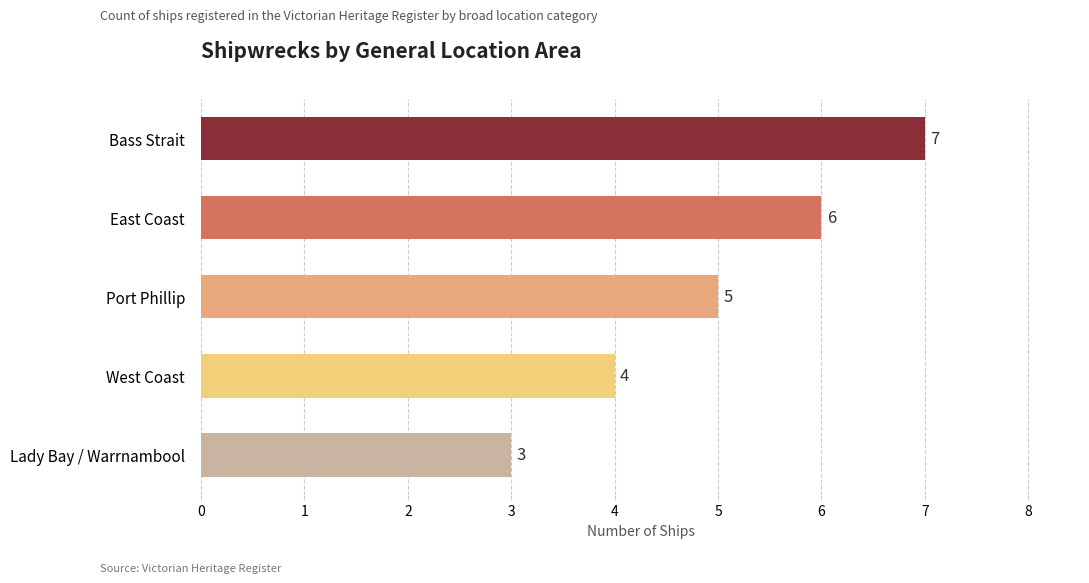

Count the number of categories in the chart.

5